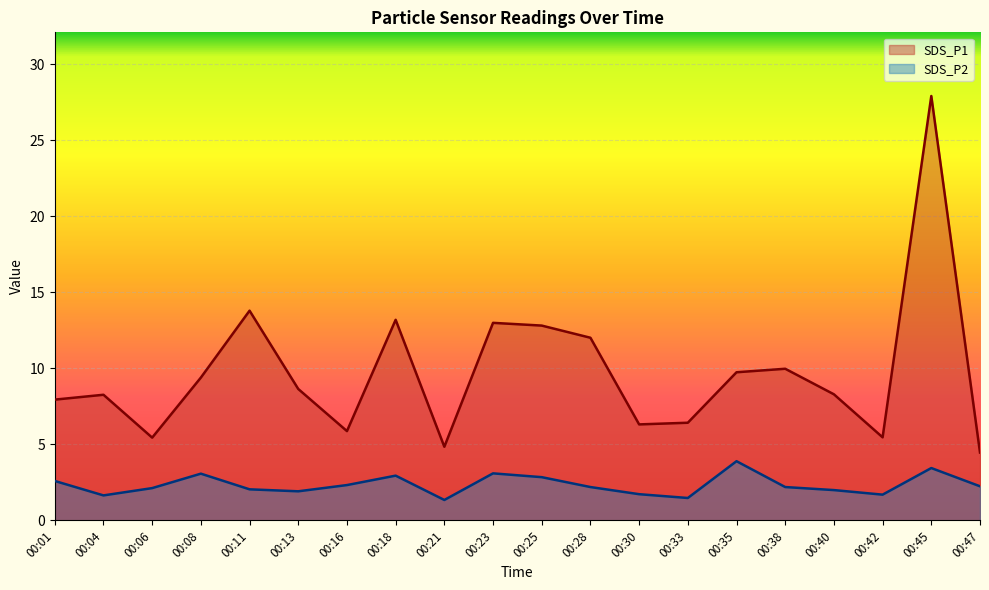

What is the average value of the SDS_P2 series?

2.3